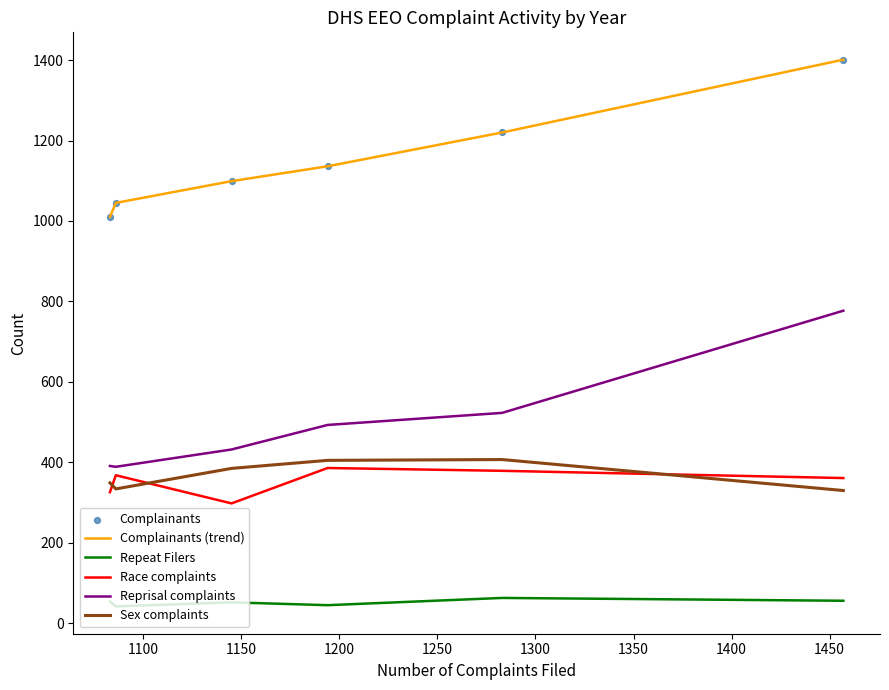

Which series has the largest total across all categories?

Complainants (trend)